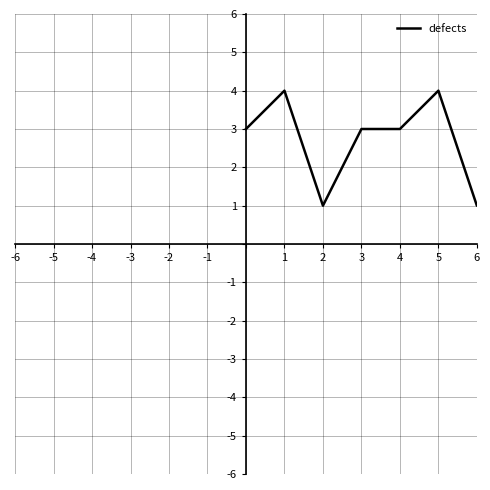

What is the maximum value shown in the chart?

4